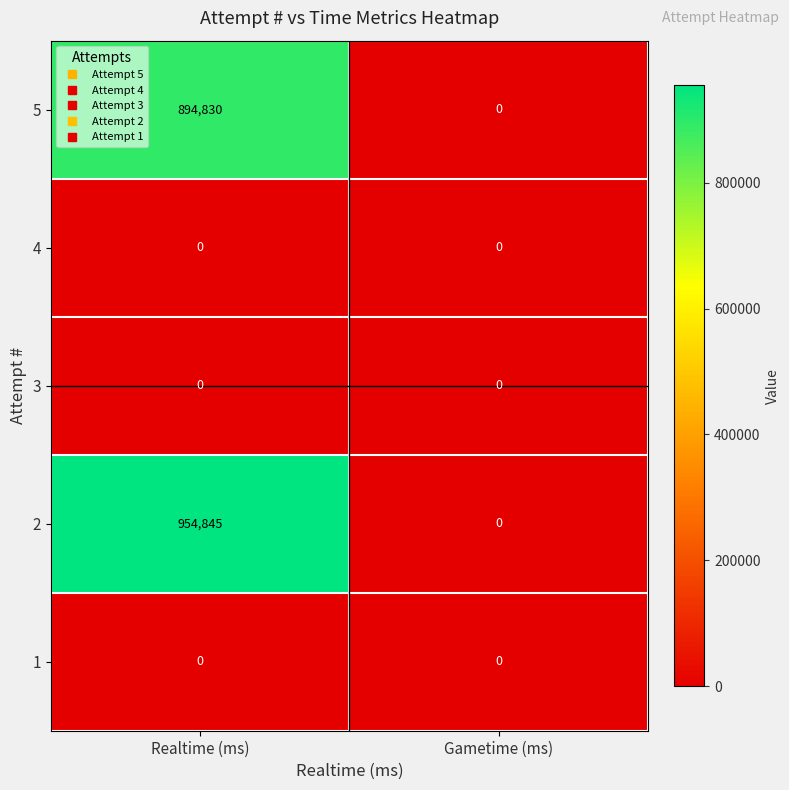

At how many categories does at least one series exceed 745054?

1